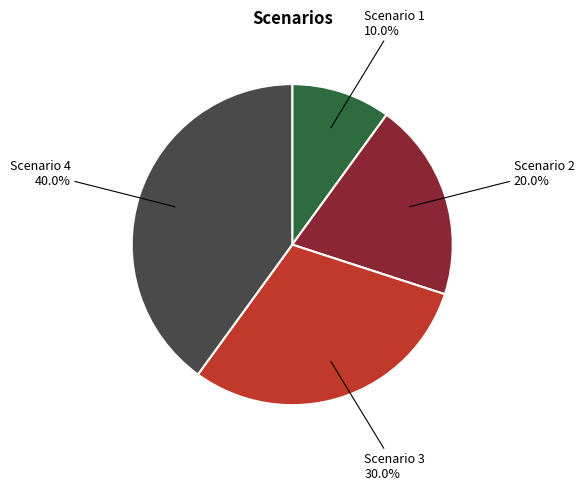

To the nearest percent, what is the difference between the Scenario 2 and Scenario 1 slice percentages?

10%